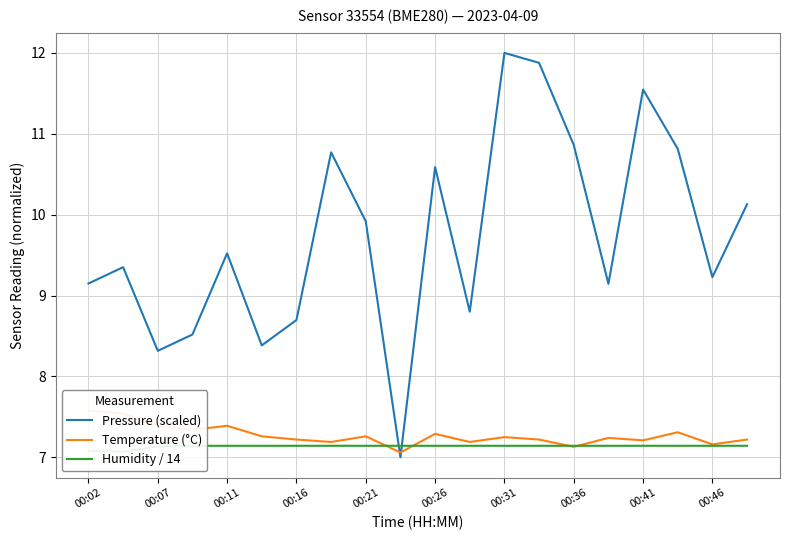

How many Temperature (°C) values are between 7 and 8?

20